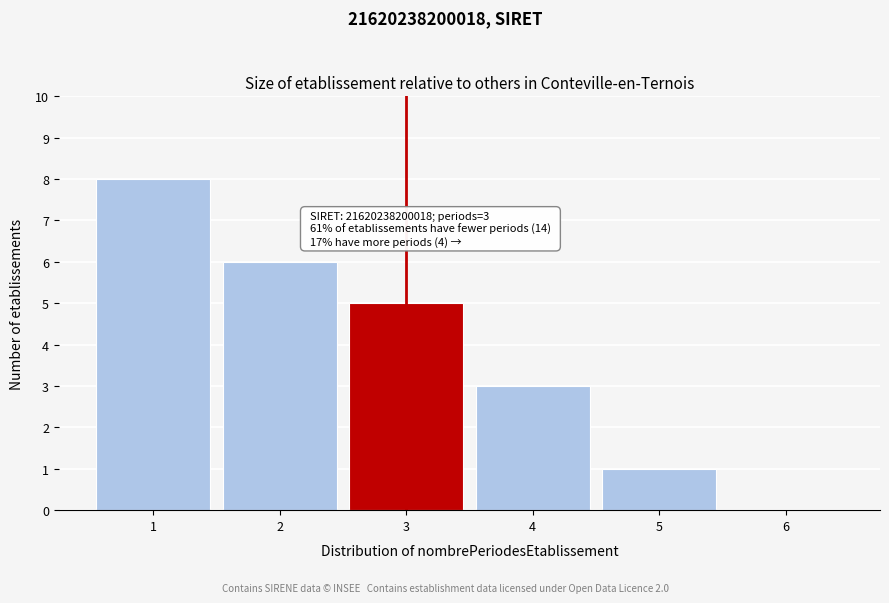

Over which range of the x-axis is the bar tallest?

0.5 to 1.5